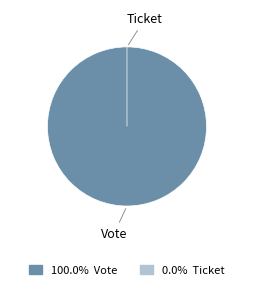

To the nearest percent, what is the average slice percentage?

50%